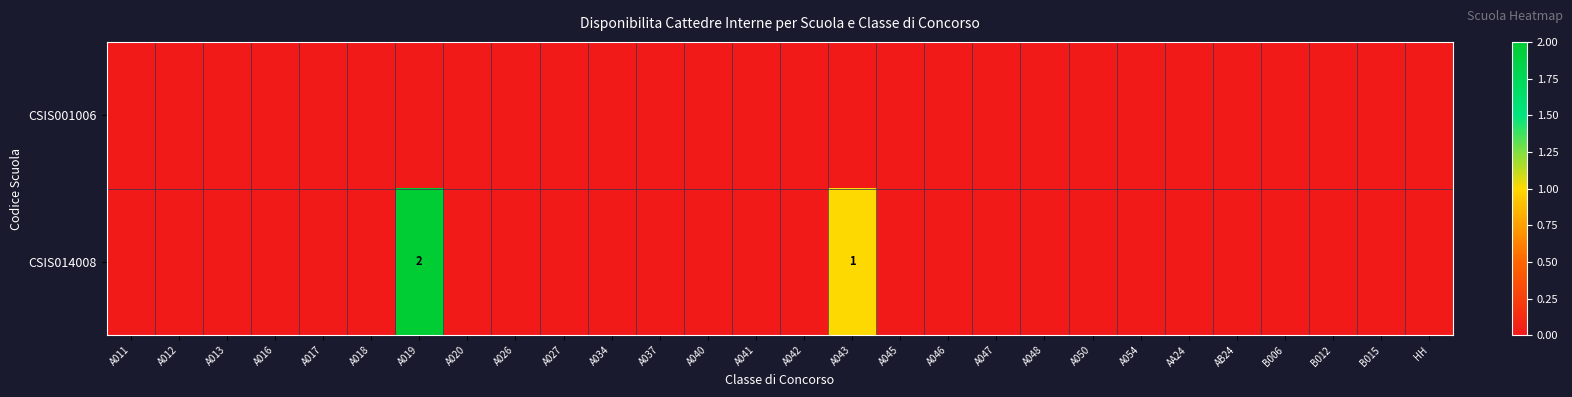

List the series in order of their overall mean, highest first.

CSIS014008, CSIS001006